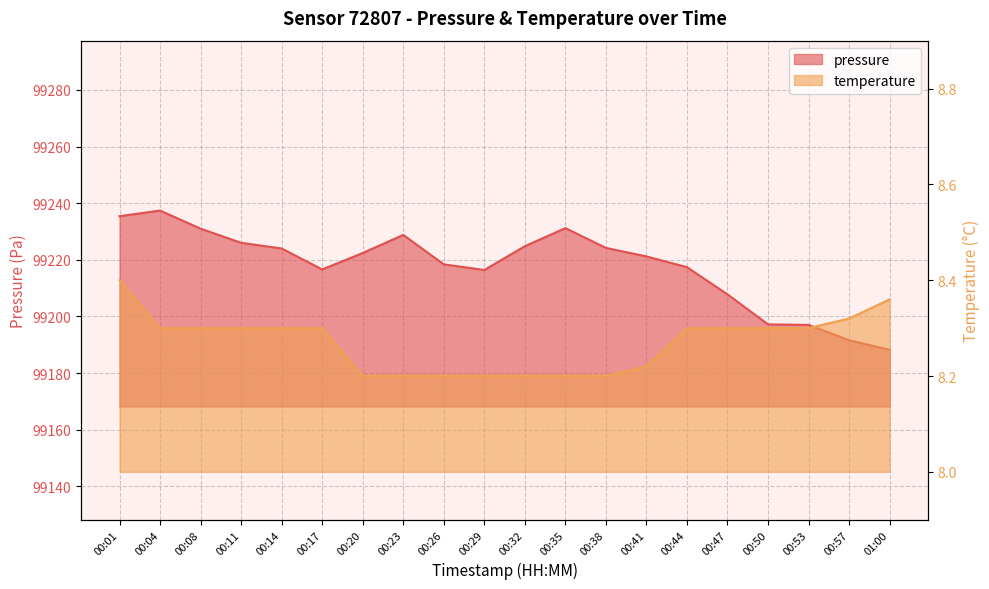

What is the spread (max minus min) of values at 01:00?

99179.8